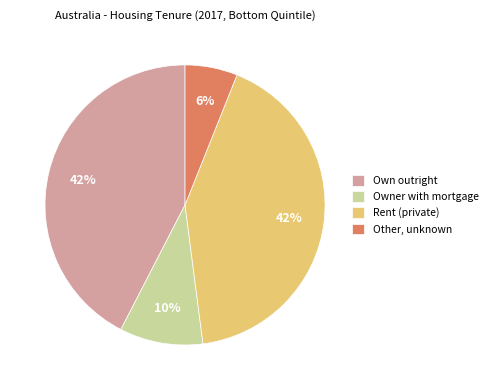

Is there a majority slice in this chart?

No